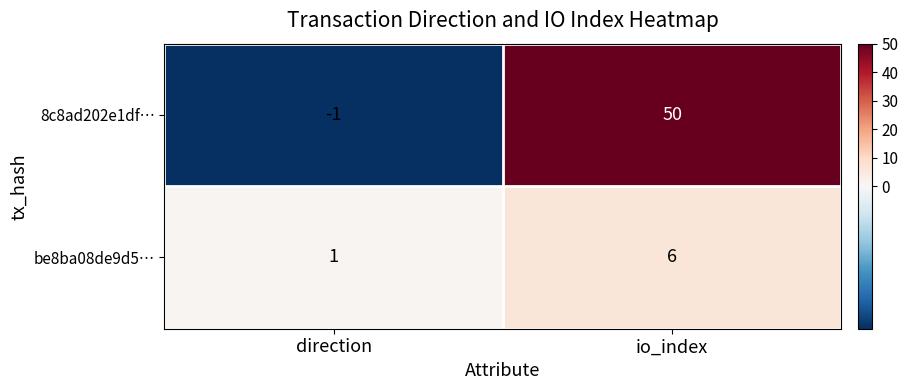

Read the be8ba08de9d5… value at io_index.

6